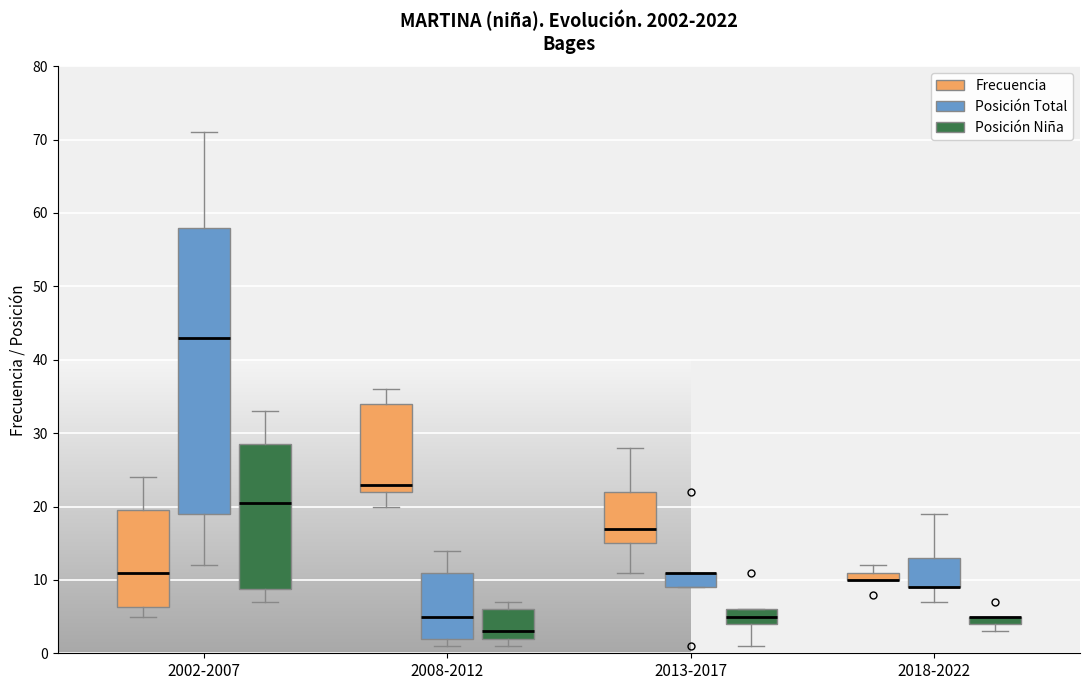

Comparing the boxes themselves (not the whiskers), which one is the tallest?

2002-2007 (Posición Total)